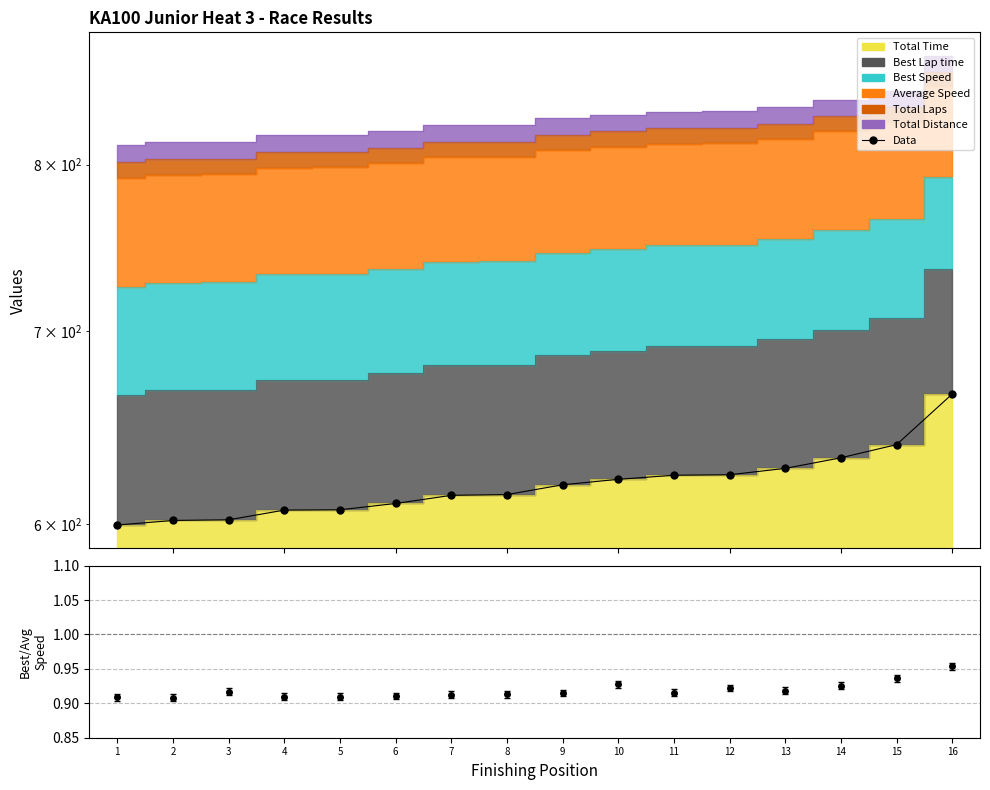

What is the ratio of the value at 9 to the value at 4?

1.0